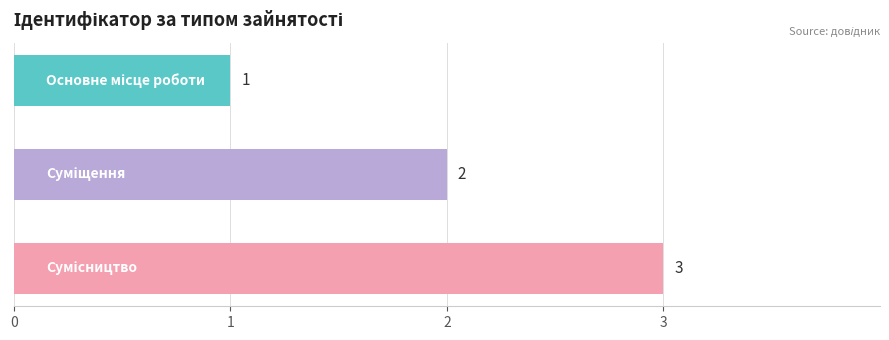

What is the greatest value displayed?

3